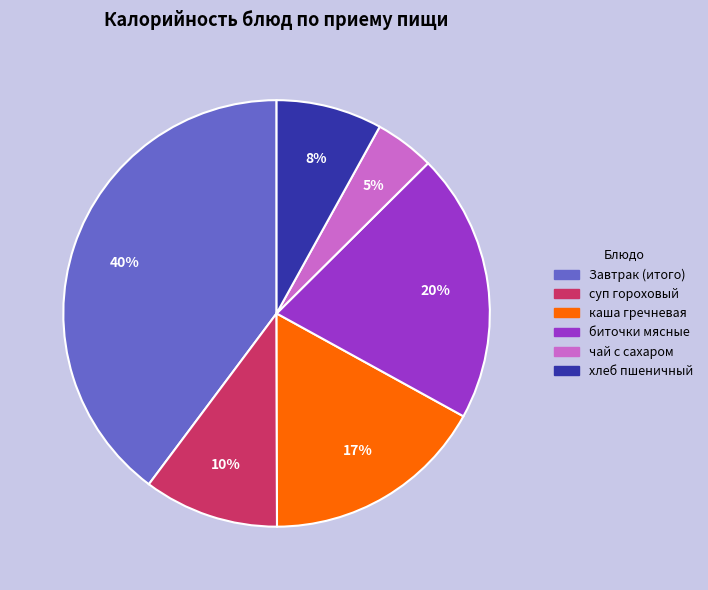

What is the ratio of the value at биточки мясные to the value at каша гречневая?

1.2